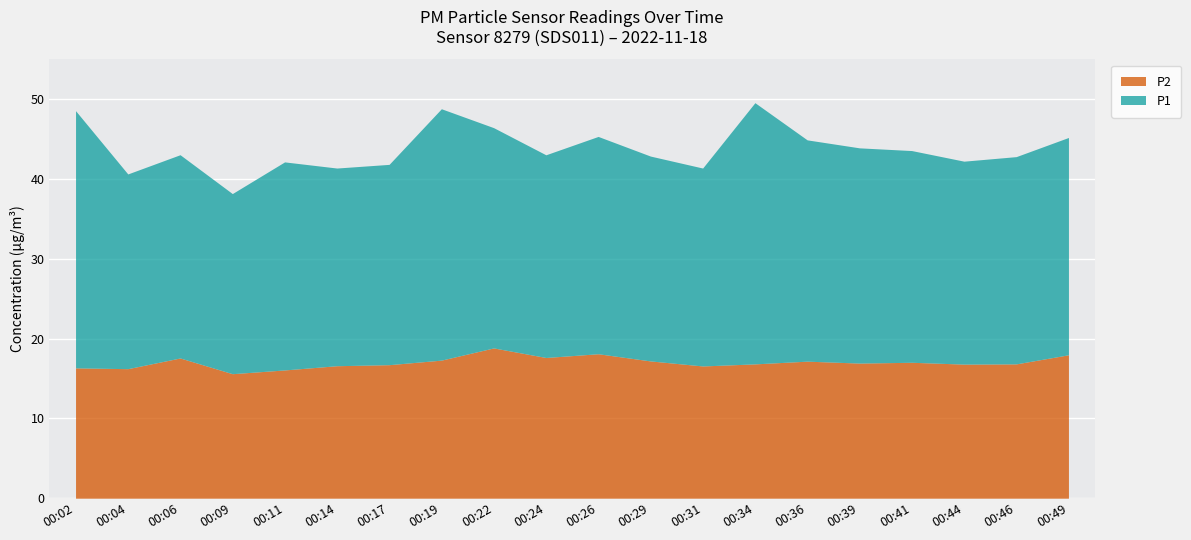

Where is the first local minimum for P2?

00:04